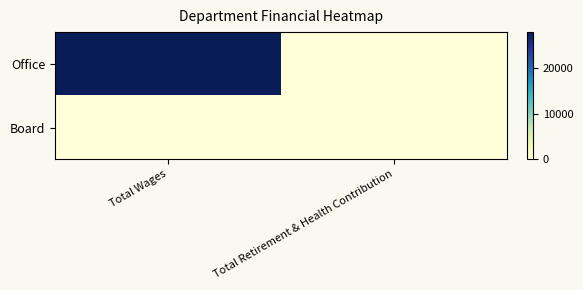

Which series has the largest range (max minus min)?

Office